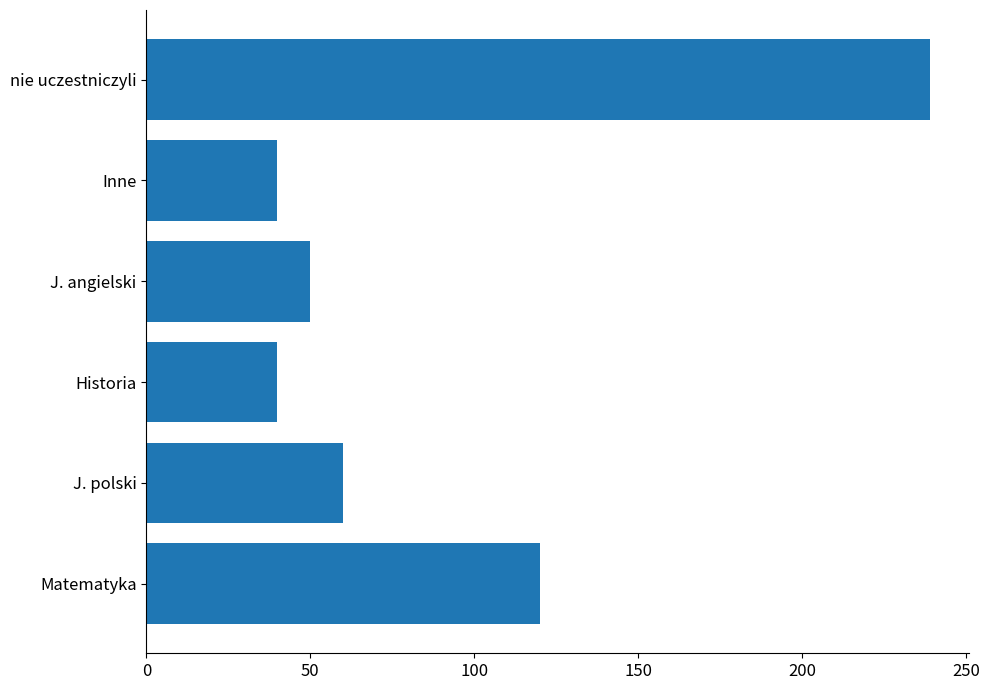

How many data points does each series have?

6